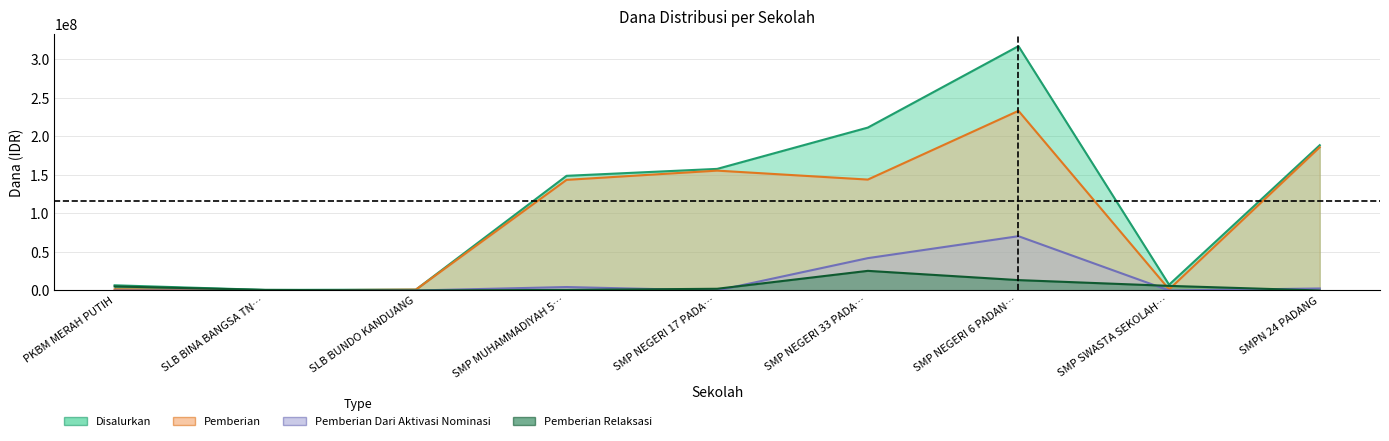

What are all the series names shown in the legend?

Disalurkan, Pemberian, Pemberian Dari Aktivasi Nominasi, Pemberian Relaksasi